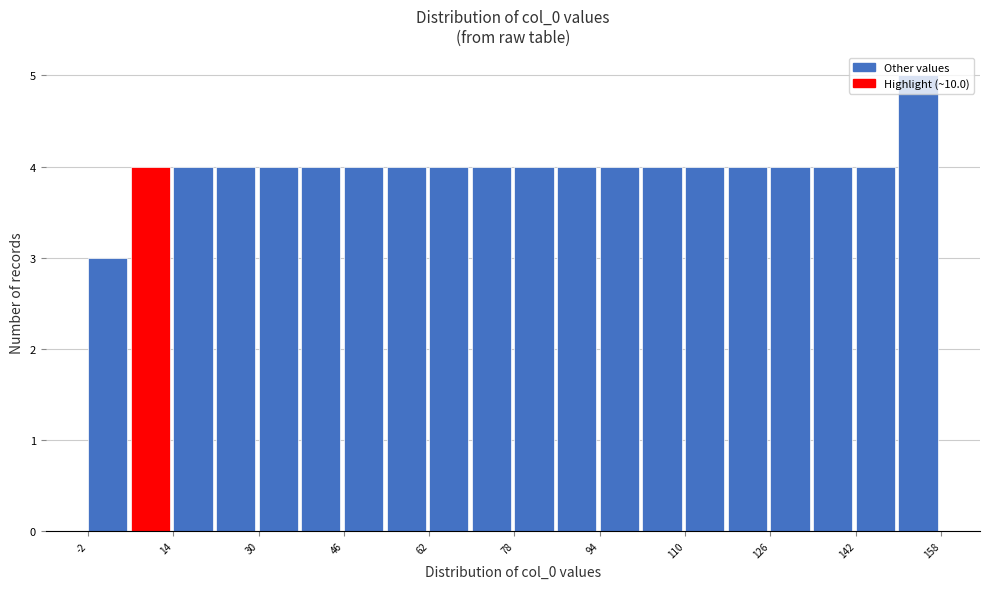

Reading left to right, list every bar in this chart as the range it spans on the x-axis followed by its height. The values are not printed on the chart, so give them approximately, as read against the axis.

-2 to 6: 3
6 to 14: 4
14 to 22: 4
22 to 30: 4
30 to 38: 4
38 to 46: 4
46 to 54: 4
54 to 62: 4
62 to 70: 4
70 to 78: 4
78 to 86: 4
86 to 94: 4
94 to 102: 4
102 to 110: 4
110 to 118: 4
118 to 126: 4
126 to 134: 4
134 to 142: 4
142 to 150: 4
150 to 158: 5